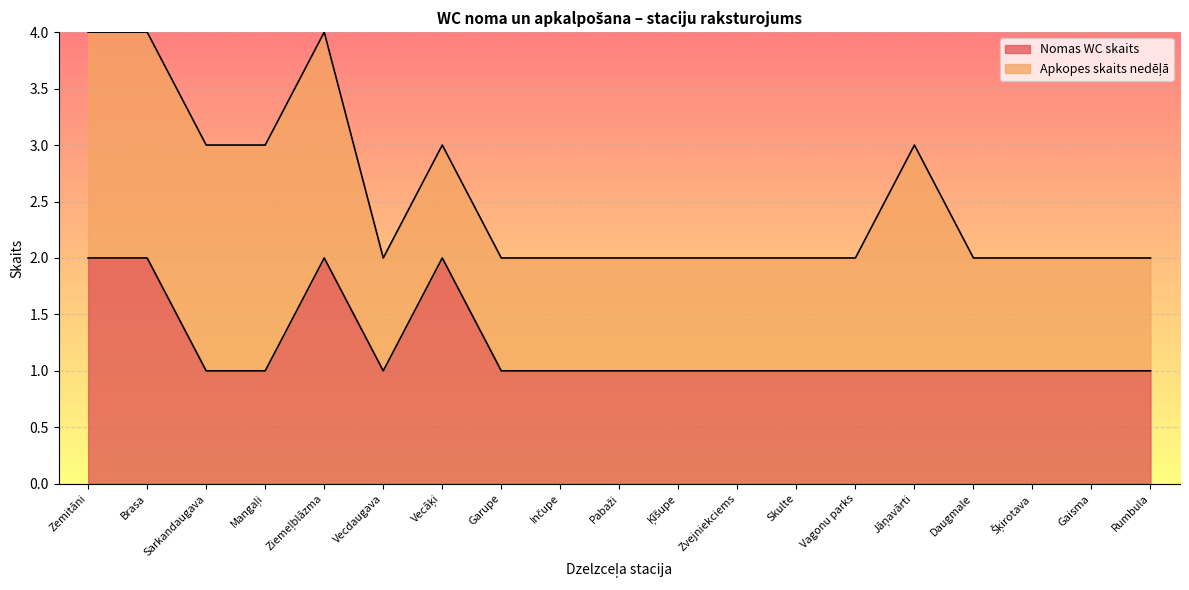

Which category has the highest value across all series?

Zemitāni